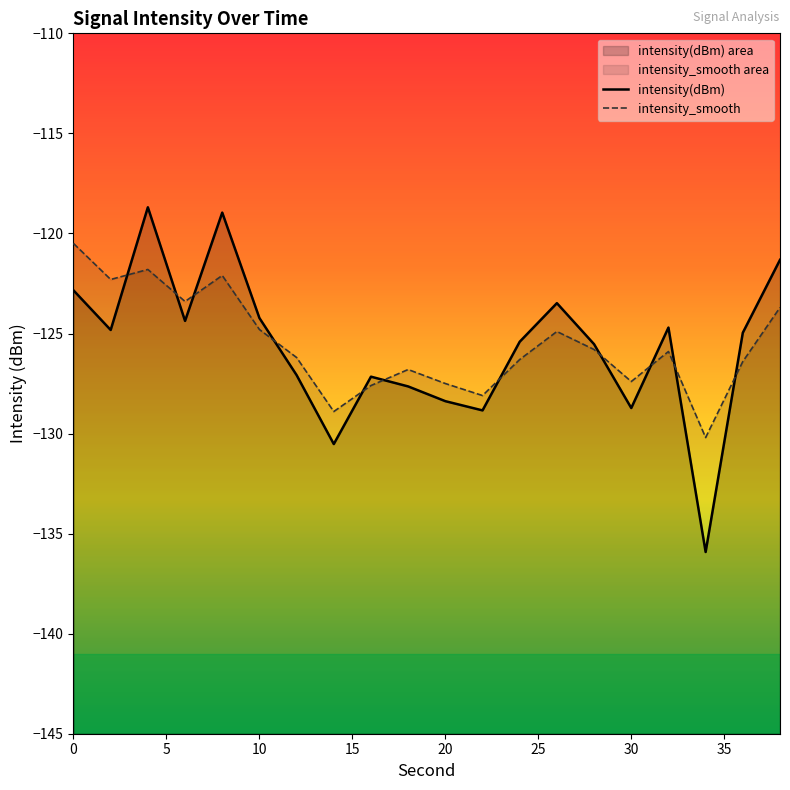

Rank the series by their average value, from lowest to highest.

intensity(dBm), intensity_smooth